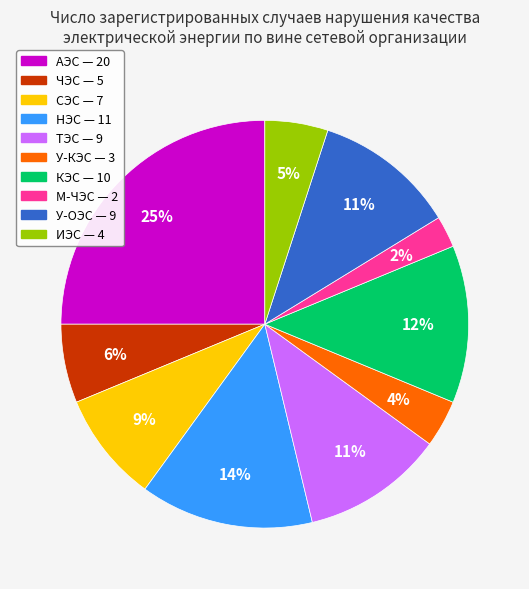

Is the sum of КЭС and НЭС greater than half?

No